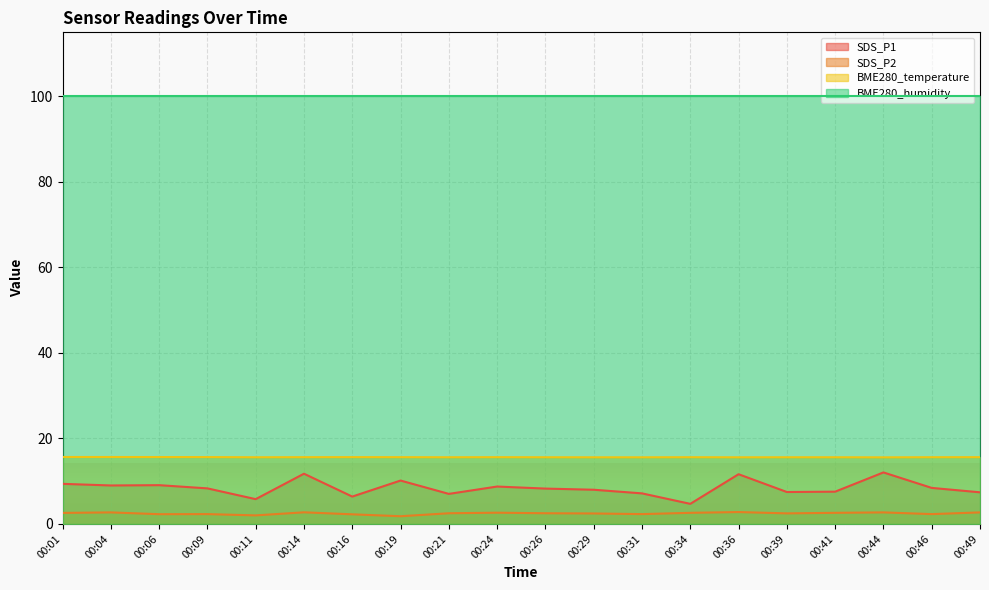

True or false: BME280_temperature and SDS_P2 cross at least once.

False